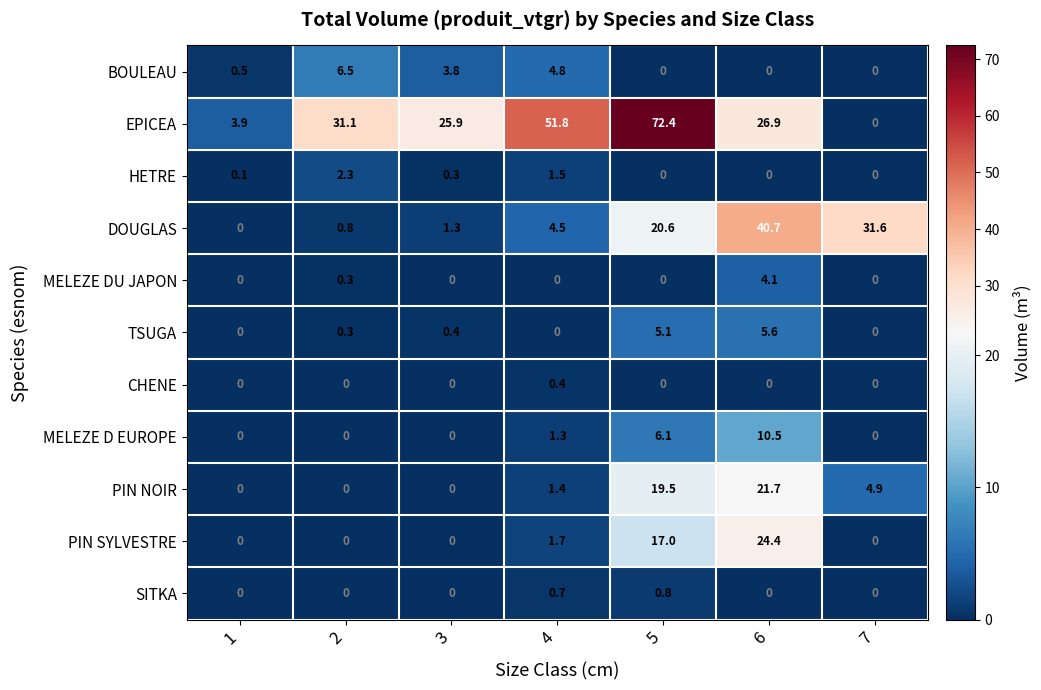

What is the difference between the maximum and second lowest values in the TSUGA series?

5.6